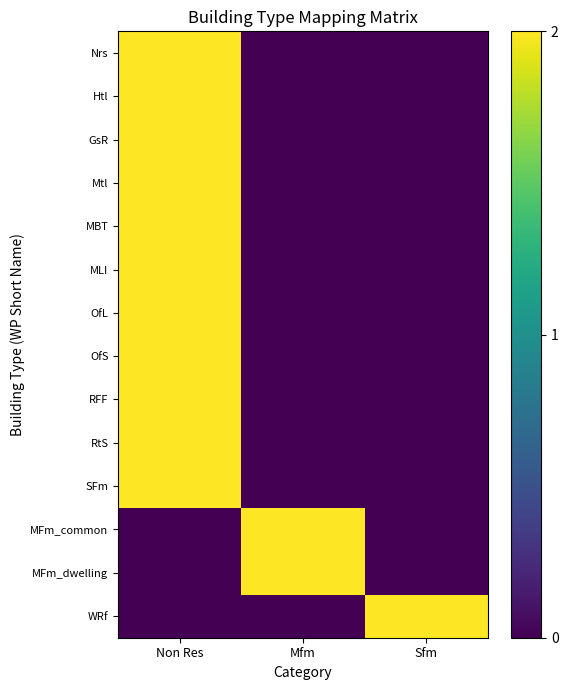

Which series has the widest spread of values?

Nrs